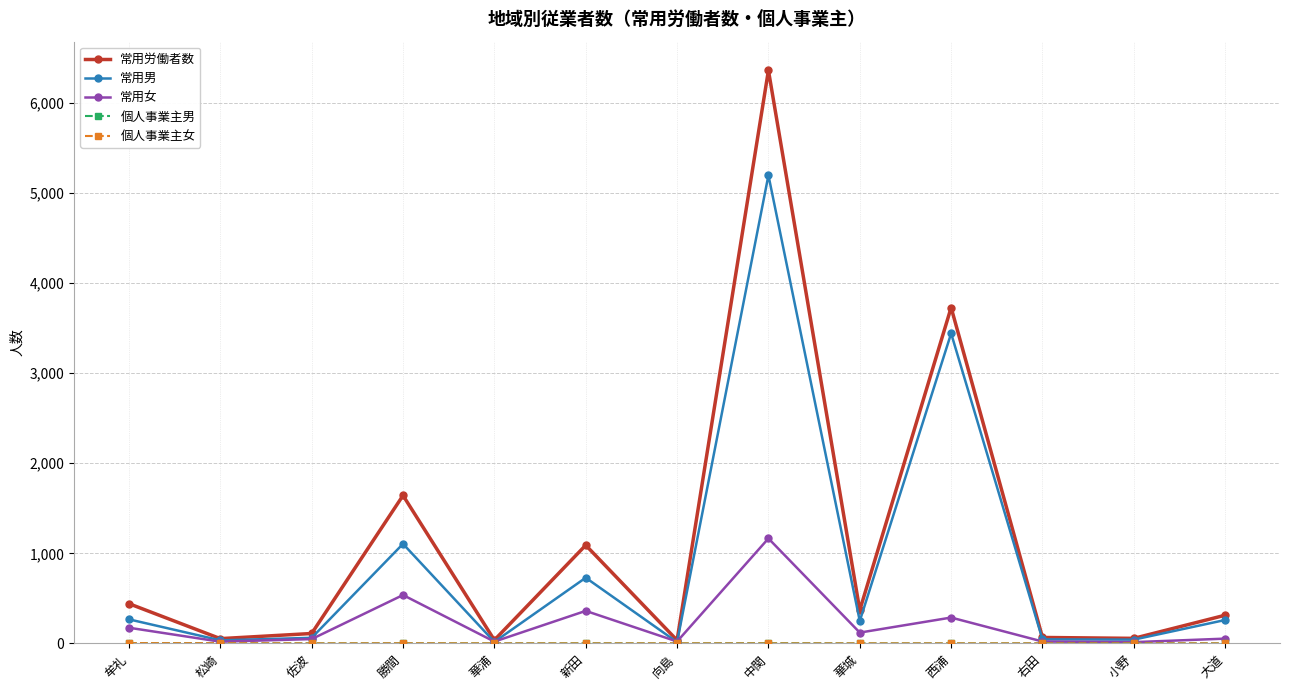

Which label corresponds to the largest value in the chart?

中関